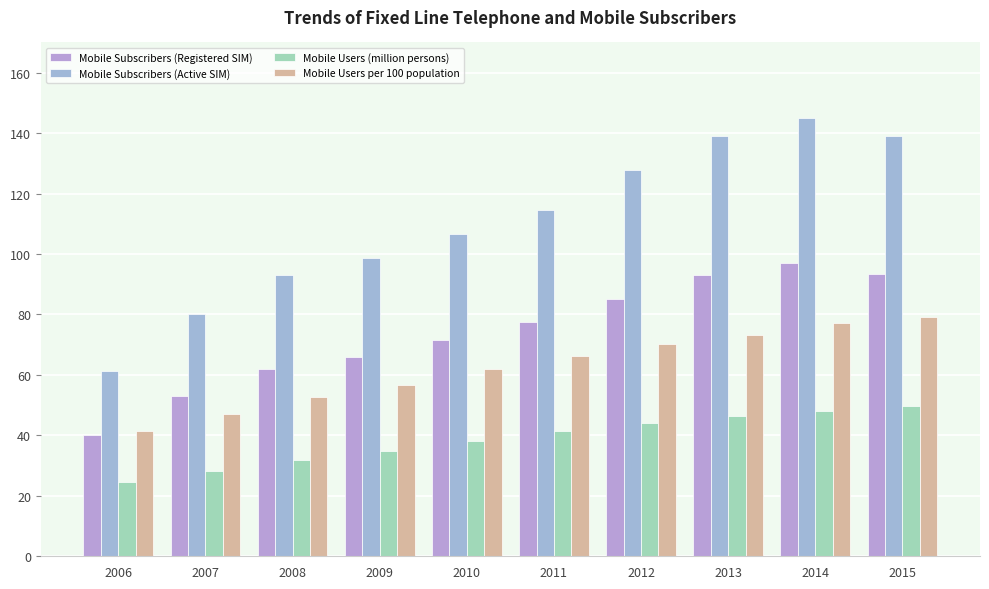

How many groups of bars are there?

10